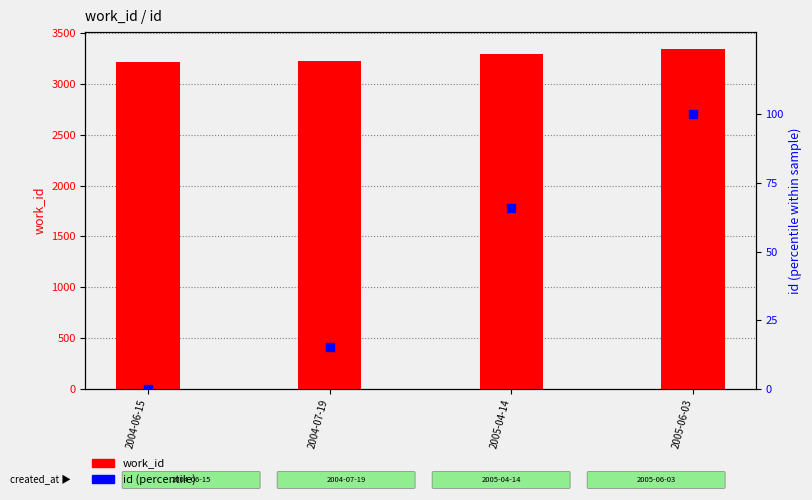

At which category is the sum across all series the highest?

2005-06-03